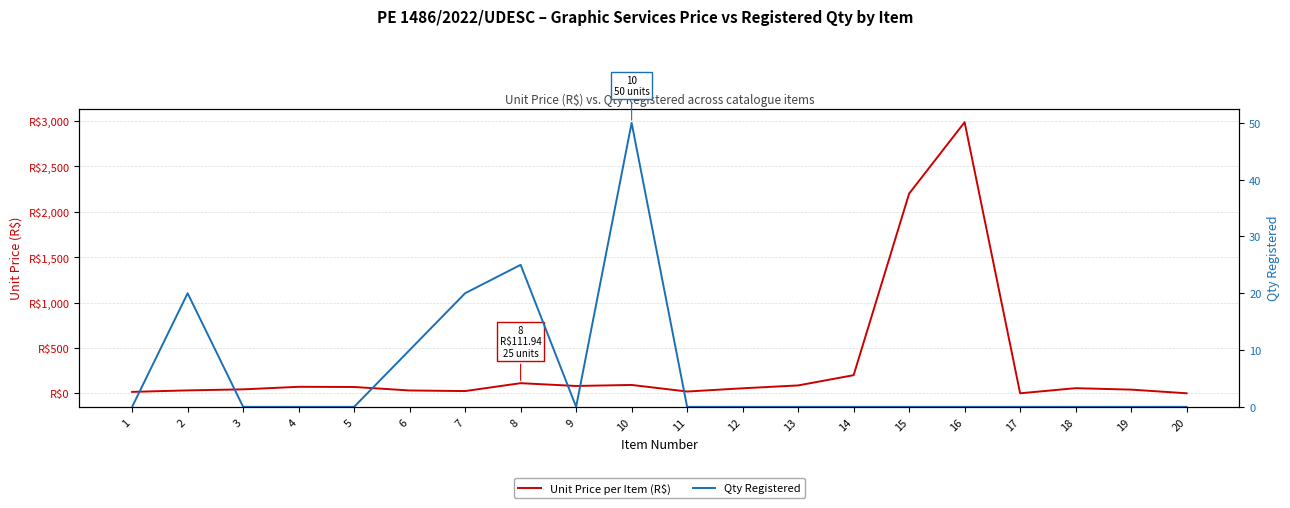

Does the chart display data point markers on the line(s)?

No